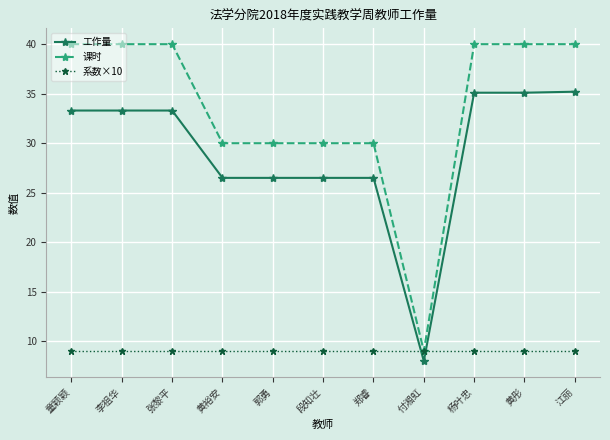

How many data points in 课时 are less than 40?

5